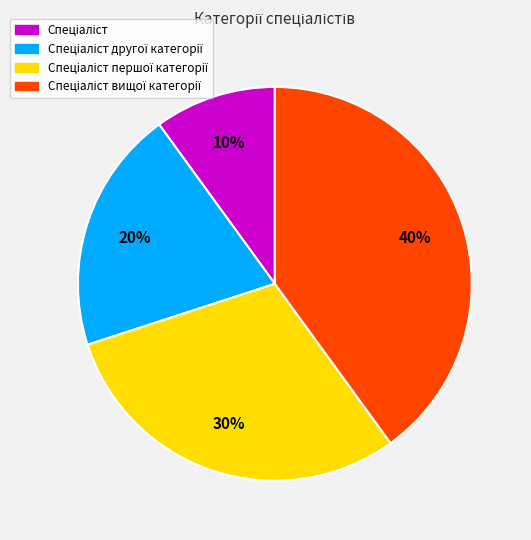

To the nearest percent, what is the difference between the largest and smallest slice percentages?

30%